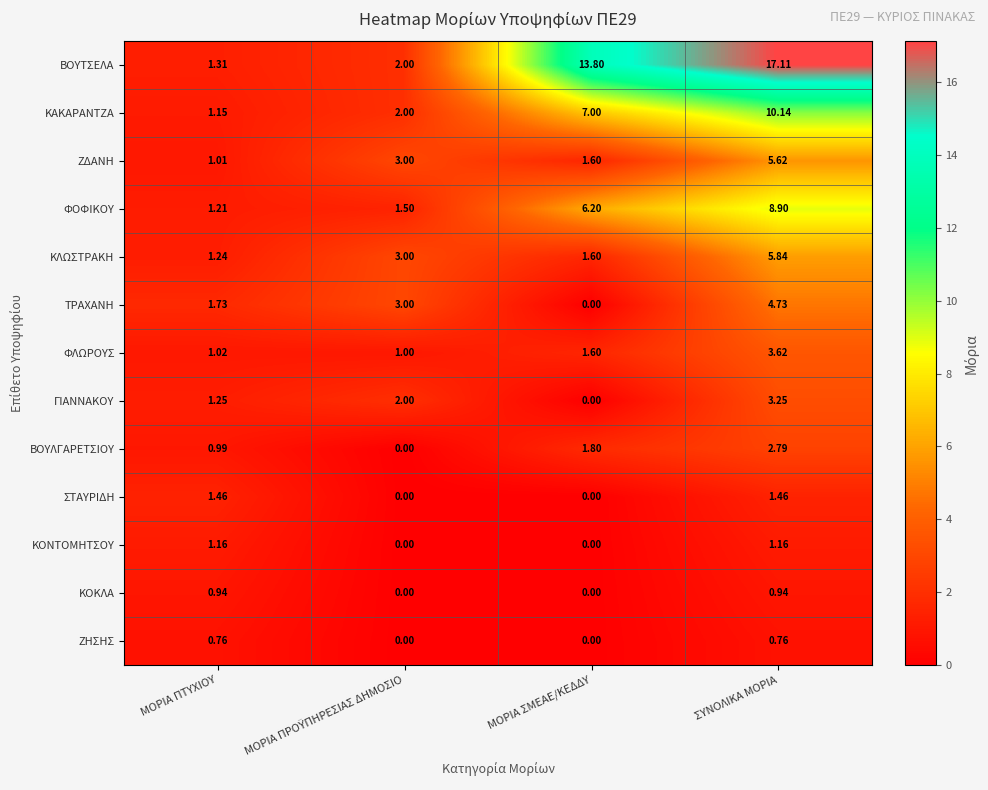

Count the number of data series in this chart.

13